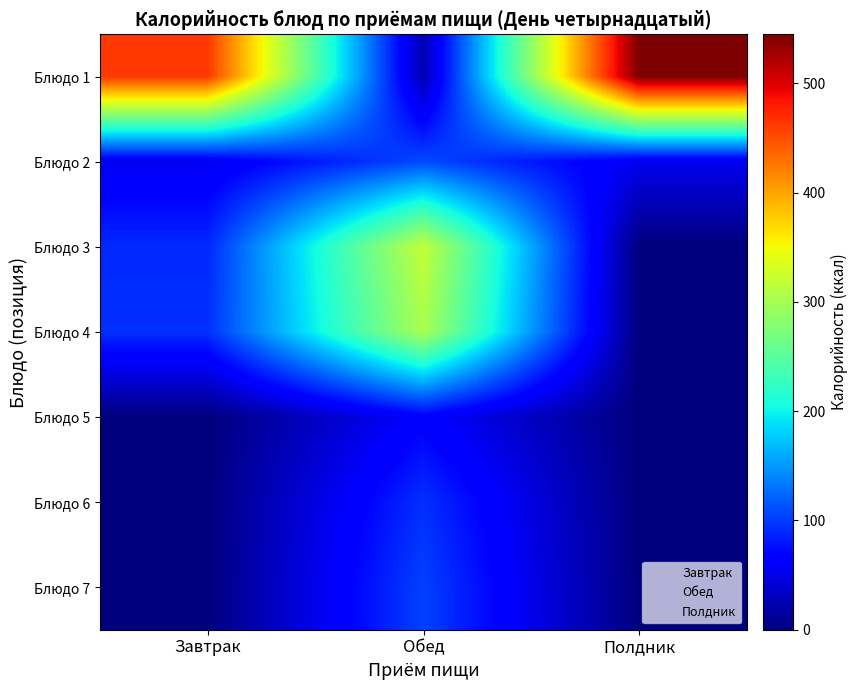

Reading left to right, list all the values displayed in this chart.

Блюдо 1: Завтрак=463.6	Обед=24.0	Полдник=544.7
Блюдо 2: Завтрак=54.8	Обед=108.3	Полдник=53.4
Блюдо 3: Завтрак=90.0	Обед=319.2	Полдник=0.0
Блюдо 4: Завтрак=94.0	Обед=302.1	Полдник=0.0
Блюдо 5: Завтрак=0.0	Обед=64.8	Полдник=0.0
Блюдо 6: Завтрак=0.0	Обед=94.0	Полдник=0.0
Блюдо 7: Завтрак=0.0	Обед=103.6	Полдник=0.0